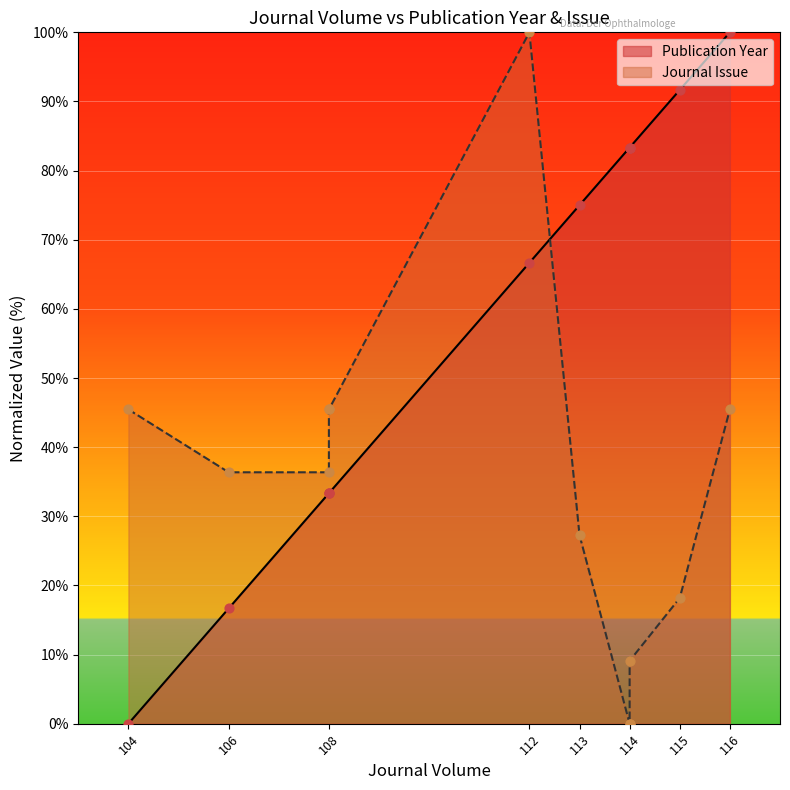

Which series has the largest Y range (max minus min)?

Publication Year